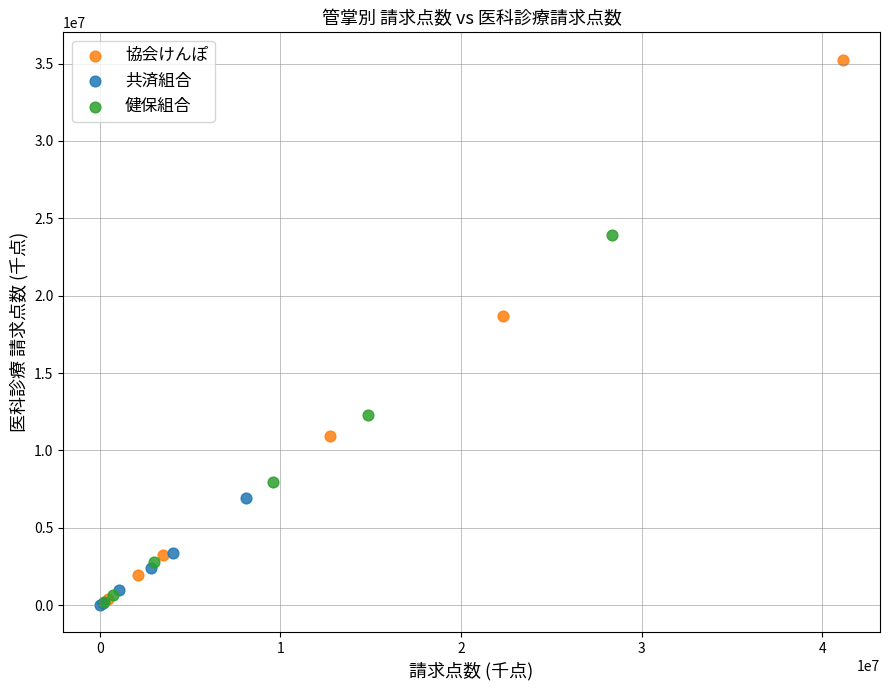

What are all the series names shown in the legend?

協会けんぽ, 共済組合, 健保組合